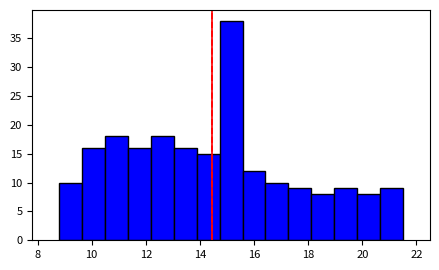

Reading left to right, transcribe this chart: for each bar, give the range it covers on the x-axis and its height. Neither the bar edges nor the heights are printed on the chart, so give them approximately, as read against the axes.

8.8 to 9.6: 10
9.6 to 10.4: 16
10.4 to 11.4: 18
11.4 to 12.2: 16
12.2 to 13.0: 18
13.0 to 13.8: 16
13.8 to 14.8: 15
14.8 to 15.6: 38
15.6 to 16.4: 12
16.4 to 17.2: 10
17.2 to 18.2: 9
18.2 to 19.0: 8
19.0 to 19.8: 9
19.8 to 20.6: 8
20.6 to 21.6: 9